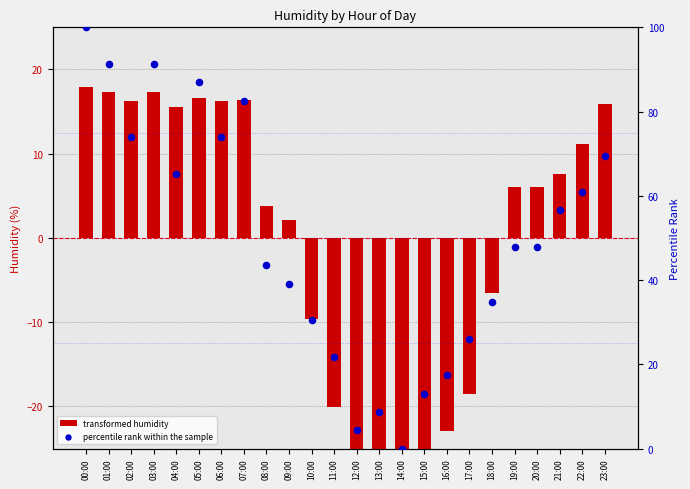

What are all the series names shown in the legend?

transformed humidity, percentile rank within the sample